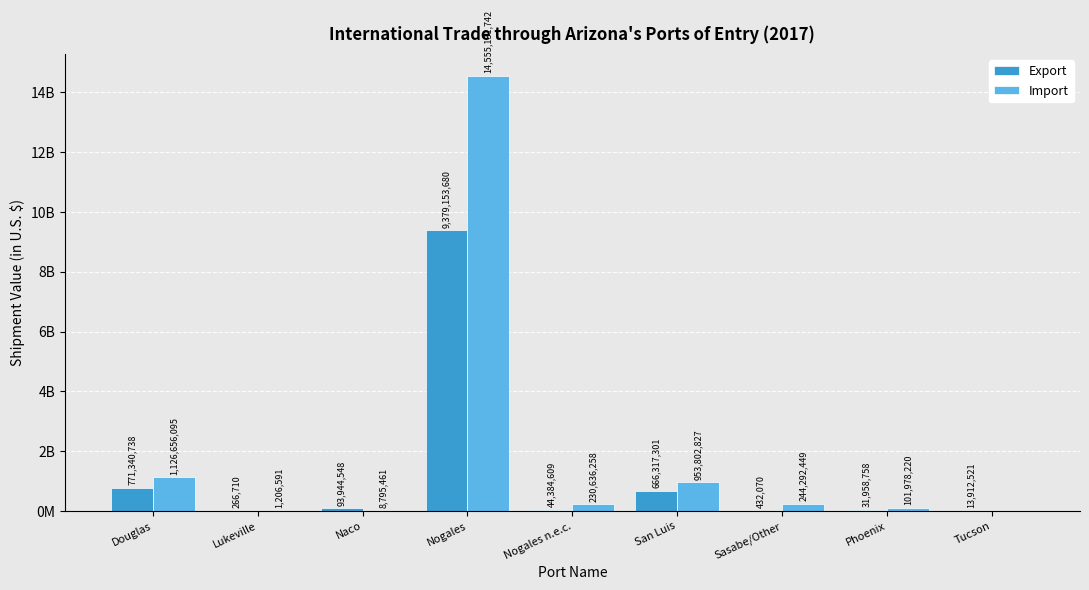

Between Douglas and Nogales, which is larger?

Nogales